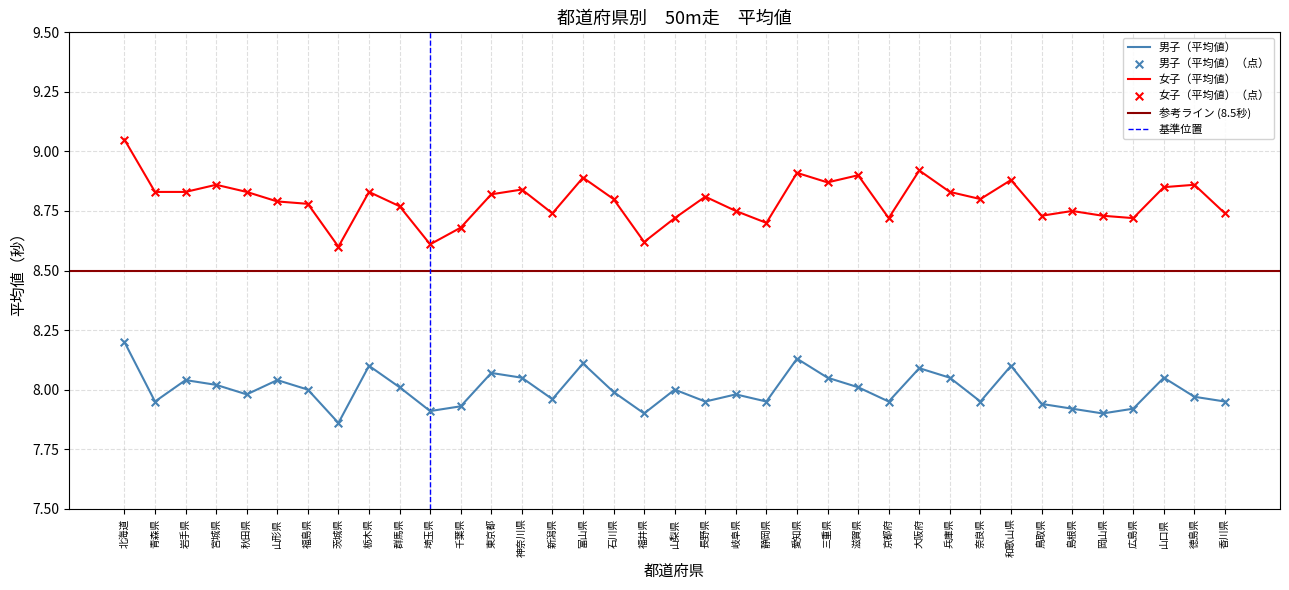

What is the total value across all series at 山梨県?

16.7